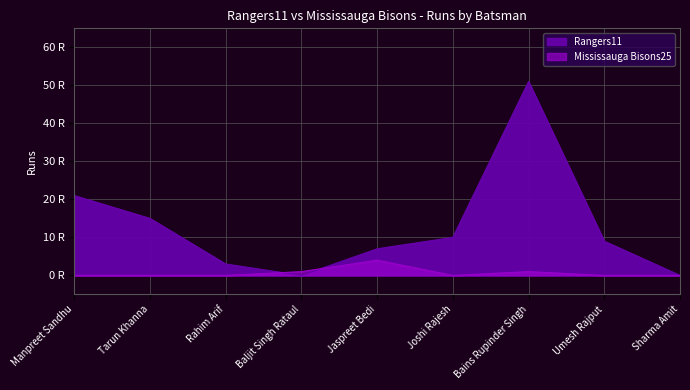

In Mississauga Bisons25, how many points are higher than both neighbors (excluding endpoints)?

2